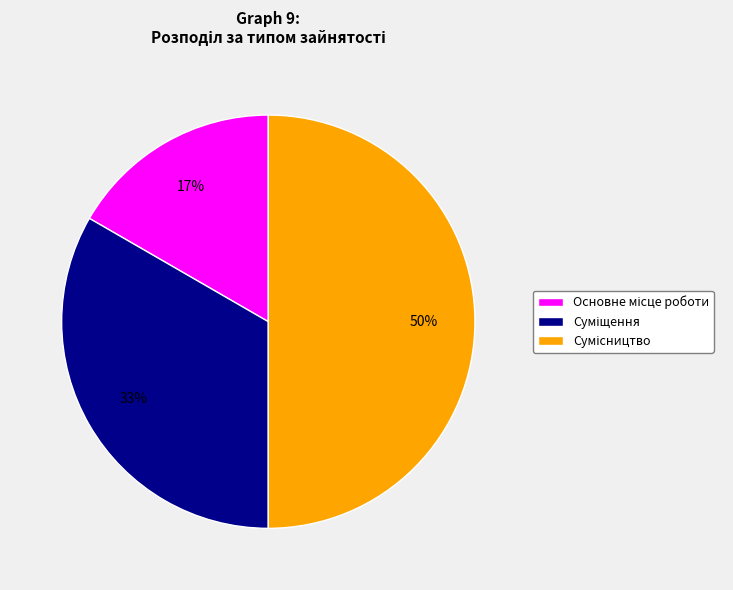

To the nearest percent, what is the average slice percentage?

33%